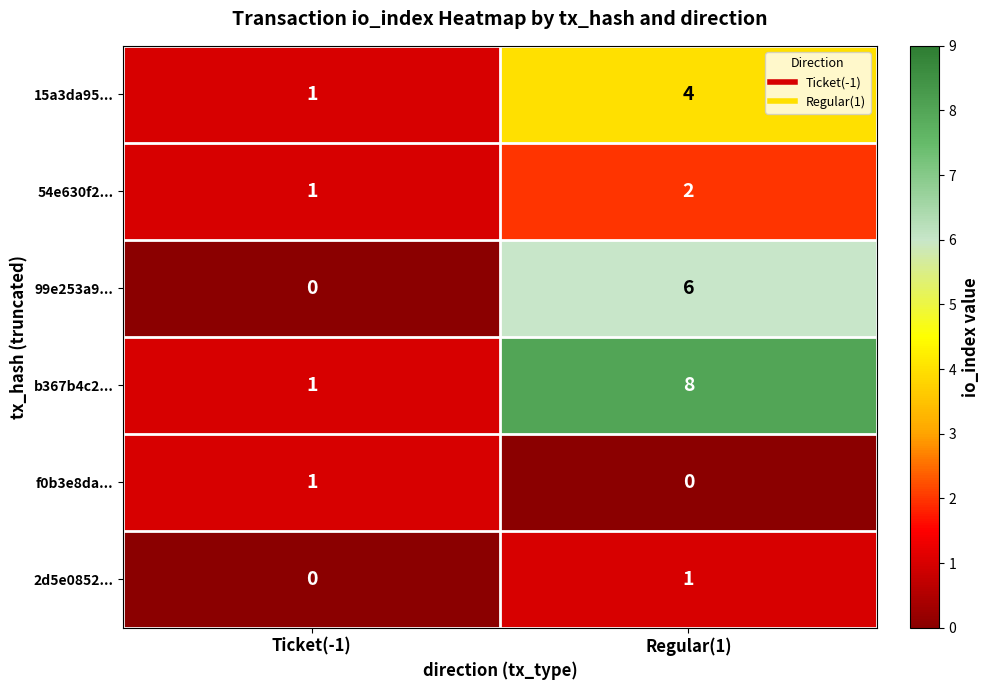

Reading right to left, what are all the values shown in this chart?

15a3da95...: Regular(1)=4	Ticket(-1)=1
54e630f2...: Regular(1)=2	Ticket(-1)=1
99e253a9...: Regular(1)=6	Ticket(-1)=0
b367b4c2...: Regular(1)=8	Ticket(-1)=1
f0b3e8da...: Regular(1)=0	Ticket(-1)=1
2d5e0852...: Regular(1)=1	Ticket(-1)=0